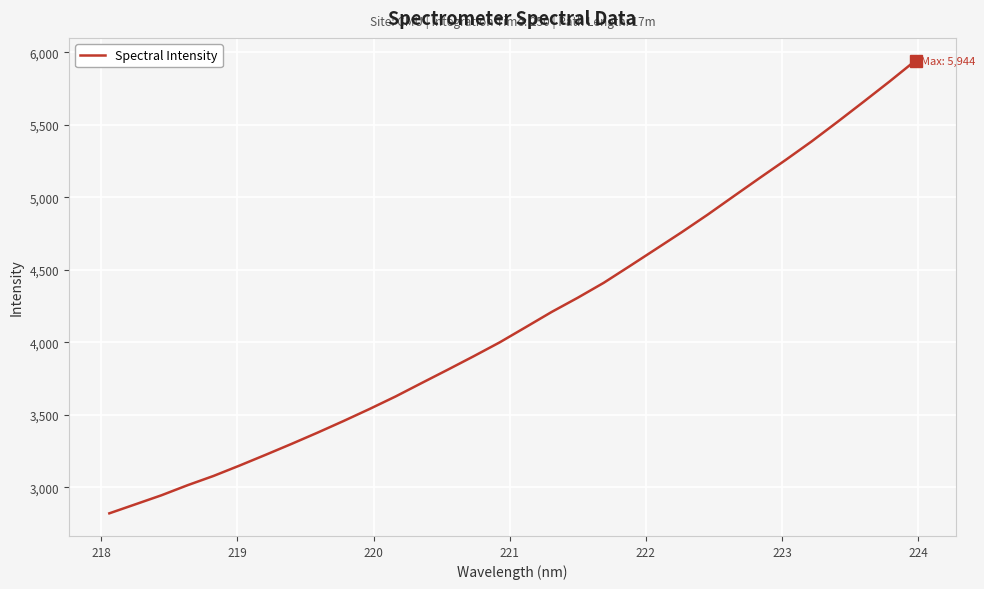

What is the difference between the maximum and minimum values?

3123.7